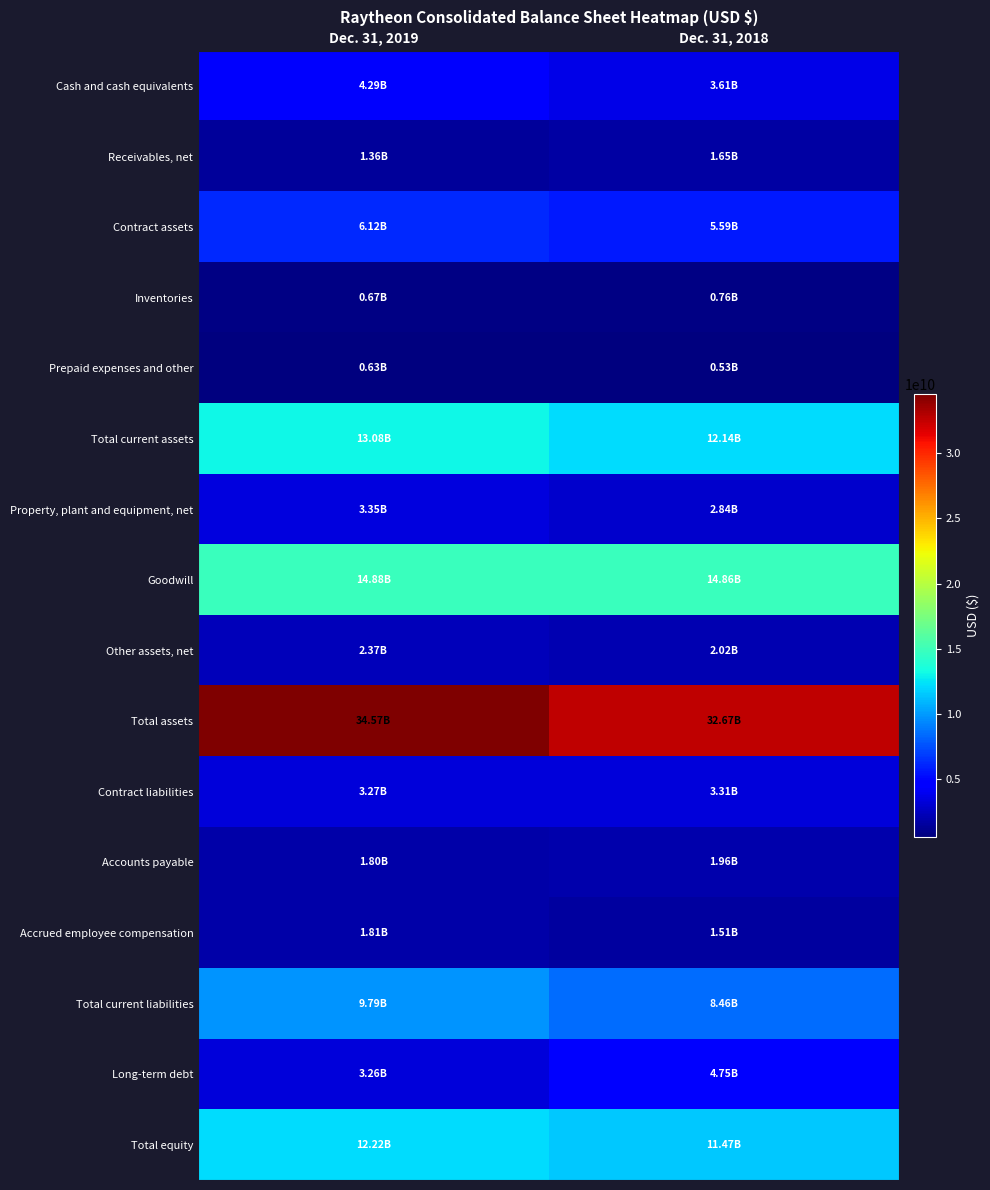

Which series has the largest total across all categories?

Total assets